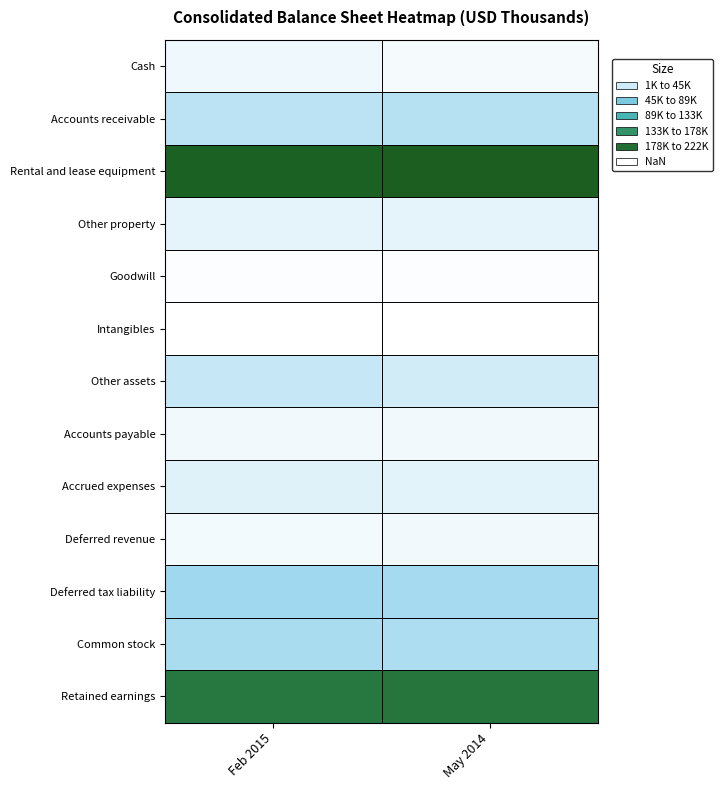

What is the spread (max minus min) of values at May 2014?

221015